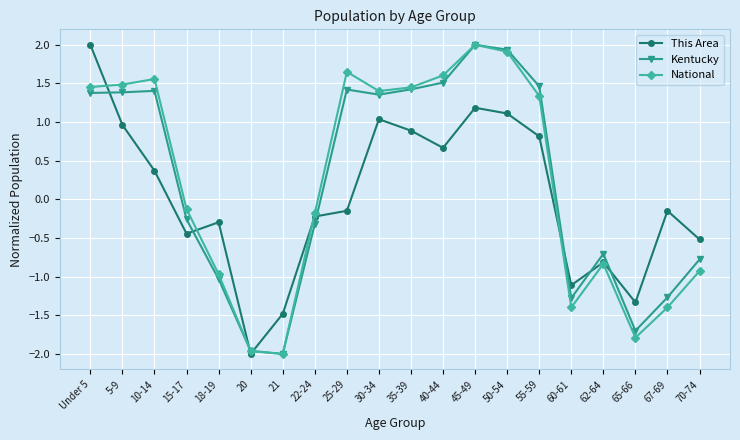

At which label does Kentucky reach its peak?

45-49